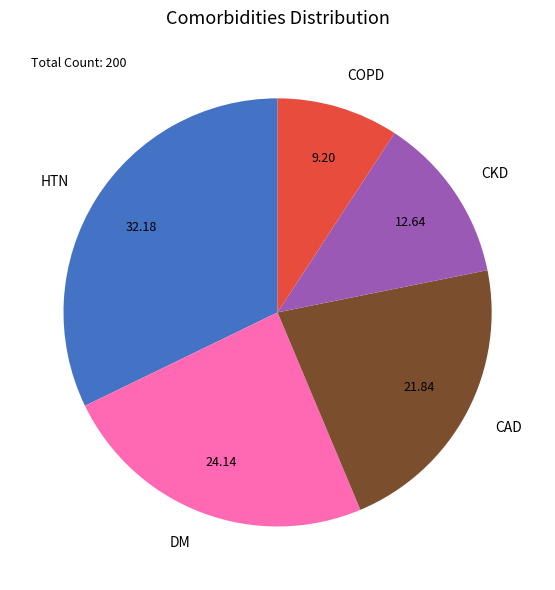

Which category has the biggest portion of the pie?

HTN